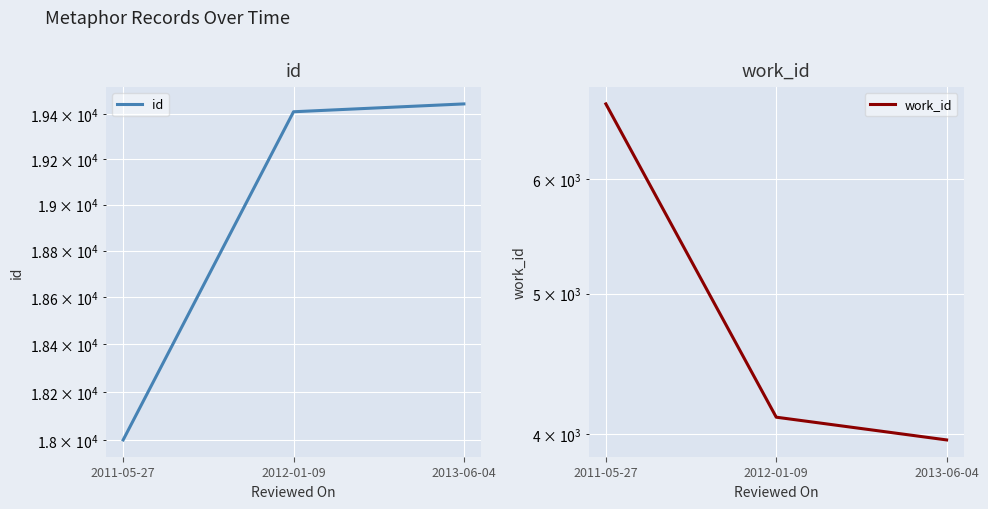

What is the maximum value for id?

19444